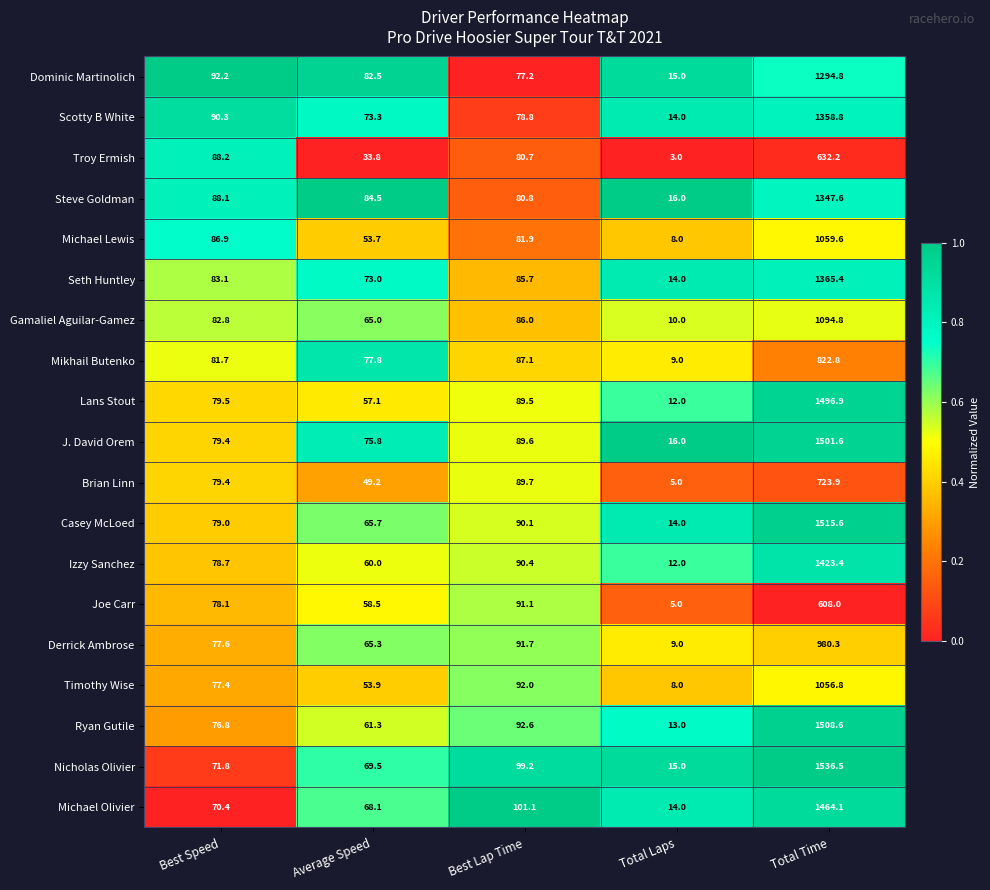

True or false: Joe Carr has a value of 130.0 at Best Lap Time.

False